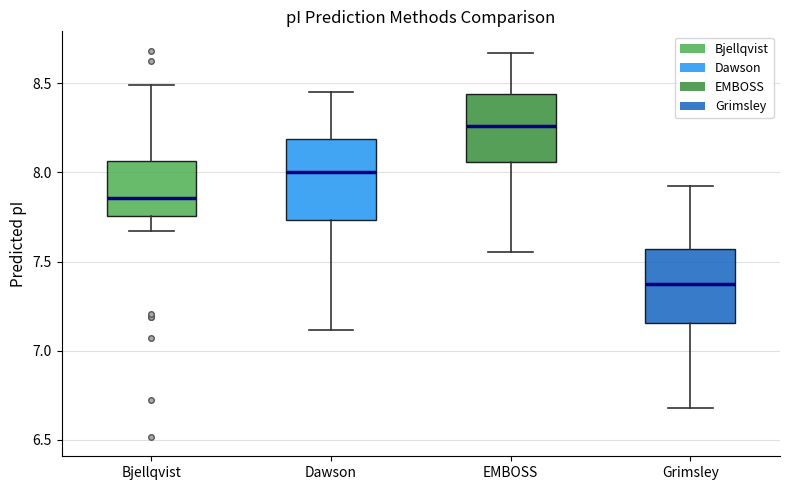

Reading left to right, transcribe this box plot: for each box, give where its median line is, the range the box spans, and where its two whiskers end, as read against the y-axis. The values are not printed on the chart, so give them approximately, as read against the axis.

Bjellqvist: median 7.85, box 7.75 to 8.05, whiskers 7.65 to 8.50
Dawson: median 8.00, box 7.75 to 8.20, whiskers 7.10 to 8.45
EMBOSS: median 8.25, box 8.05 to 8.45, whiskers 7.55 to 8.65
Grimsley: median 7.35, box 7.15 to 7.55, whiskers 6.70 to 7.90